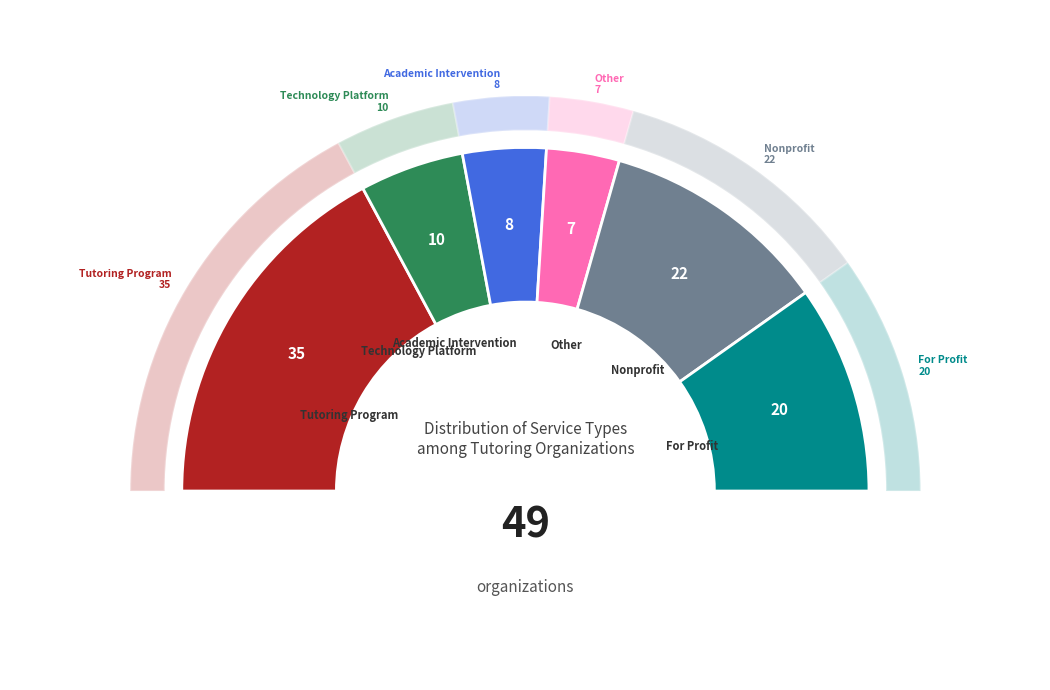

To the nearest percent, what is the average slice percentage?

17%